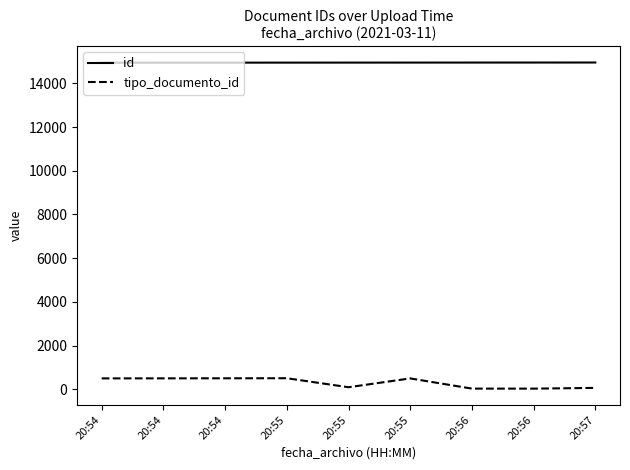

Does the chart have visible grid lines?

No